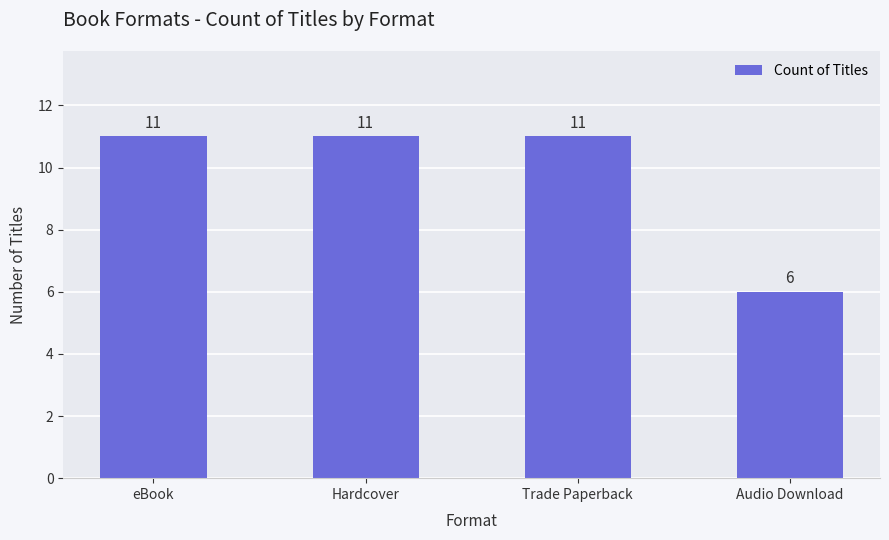

Approximately how many times larger is the value at eBook compared to Audio Download?

1.8